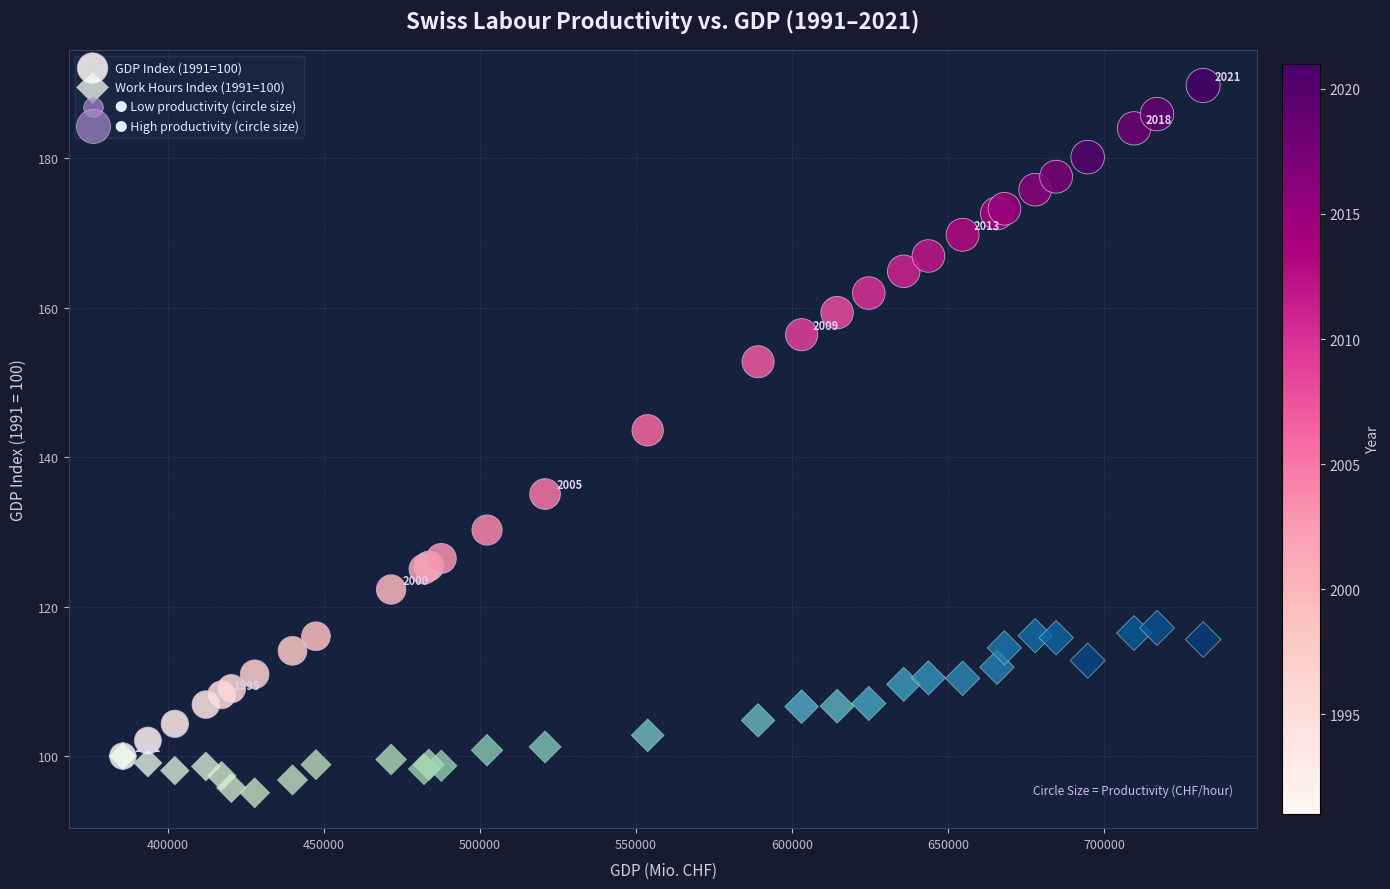

Which series contains the highest Y value?

GDP Index (1991=100)